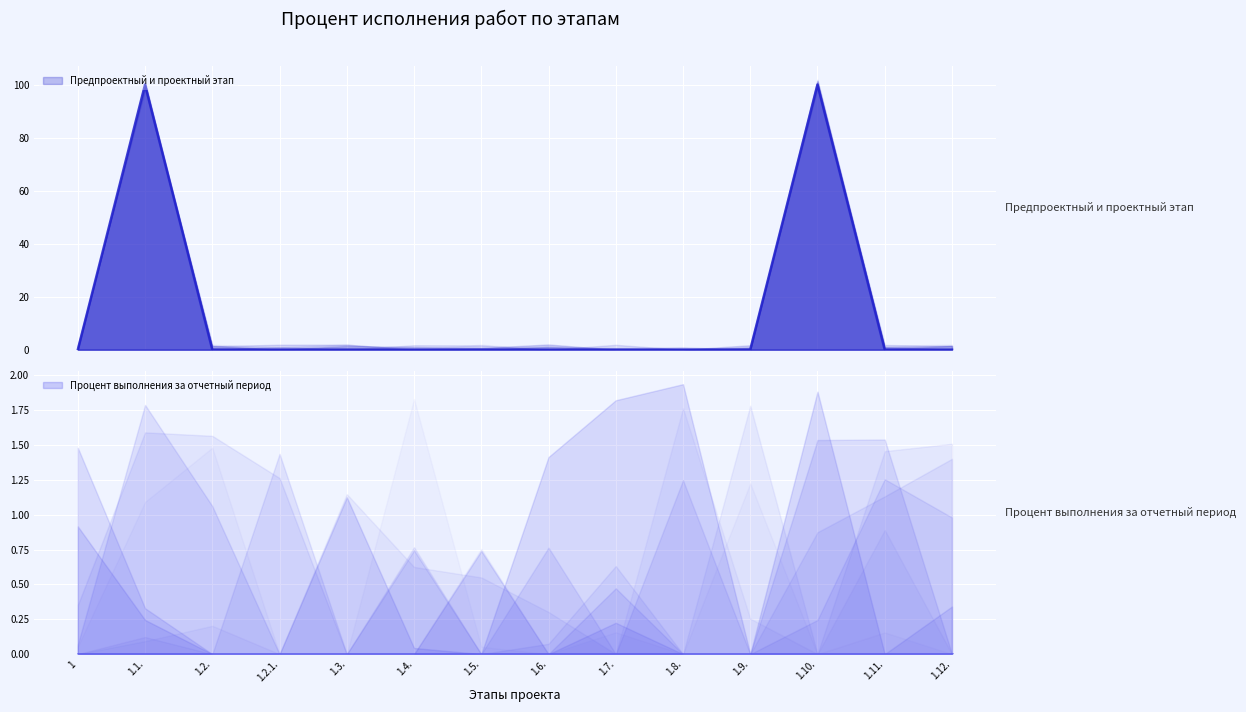

What is the change in value from 1.3. to 1.10.?

+100